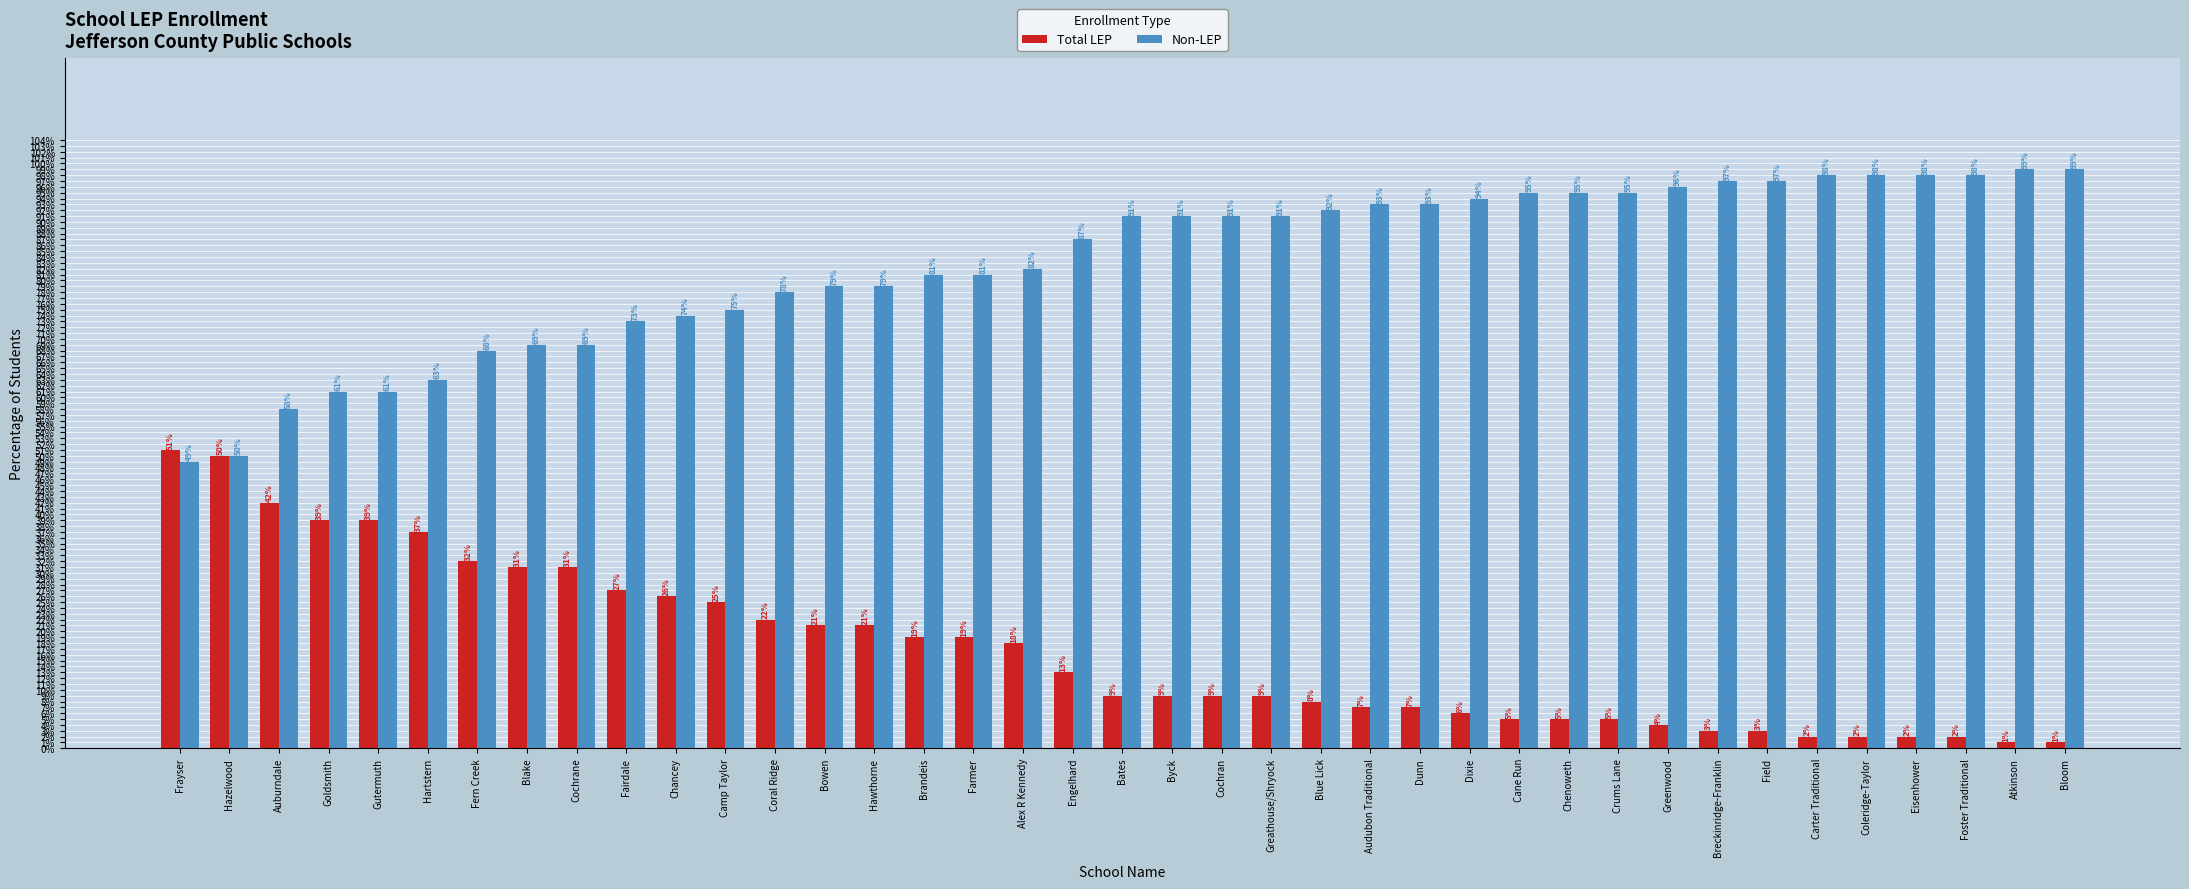

What are all the series names shown in the legend?

Total LEP, Non-LEP